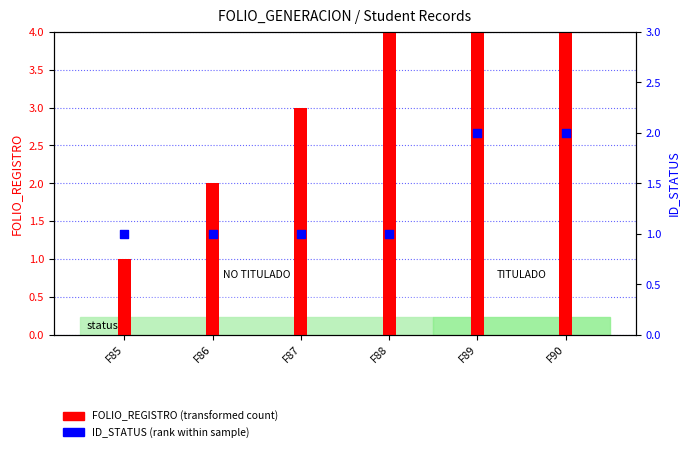

Is the value of ID_STATUS at F89 greater than the value of FOLIO_REGISTRO at F89?

No